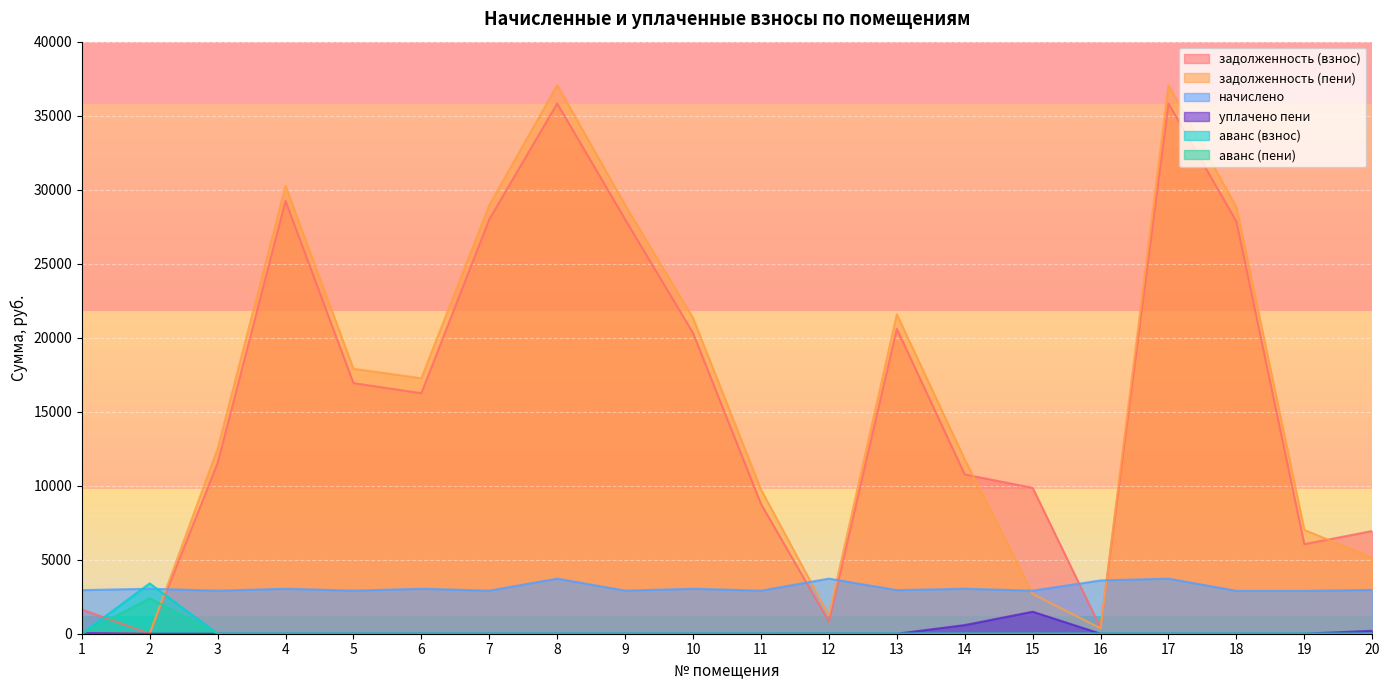

How many intersections are there between аванс (пени) and задолженность (взнос)?

2